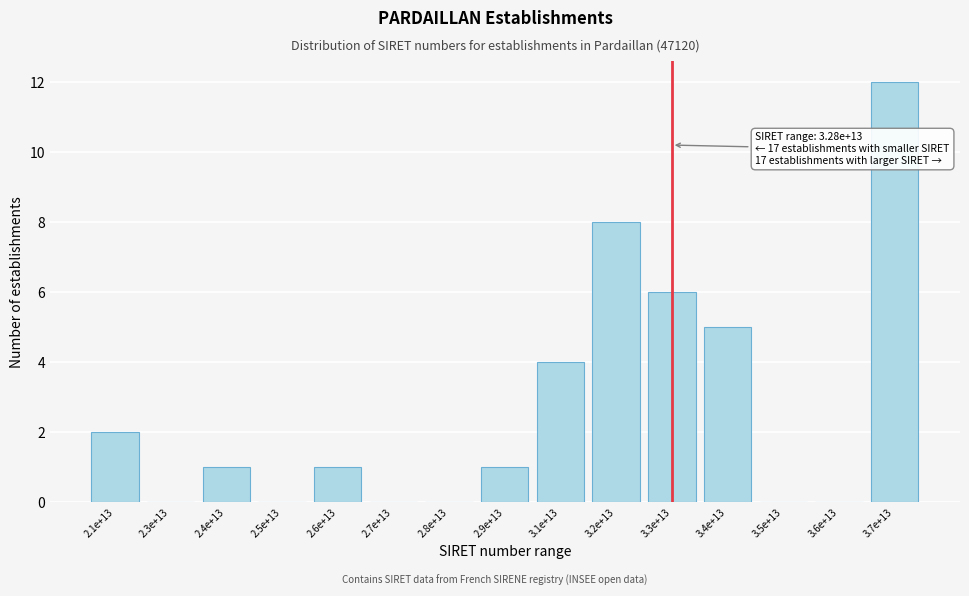

Reading left to right, what are all the values shown in this chart?

2.1e+13=2	2.3e+13=0	2.4e+13=1	2.5e+13=0	2.6e+13=1	2.7e+13=0	2.8e+13=0	2.9e+13=1	3.1e+13=4	3.2e+13=8	3.3e+13=6	3.4e+13=5	3.5e+13=0	3.6e+13=0	3.7e+13=12